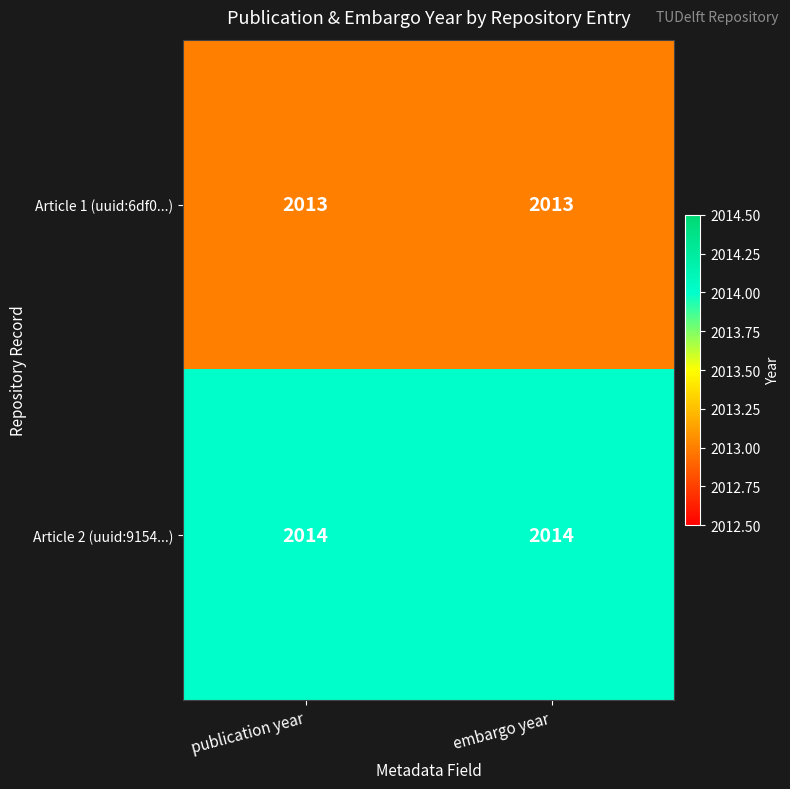

What is the total value across all series at embargo year?

4027